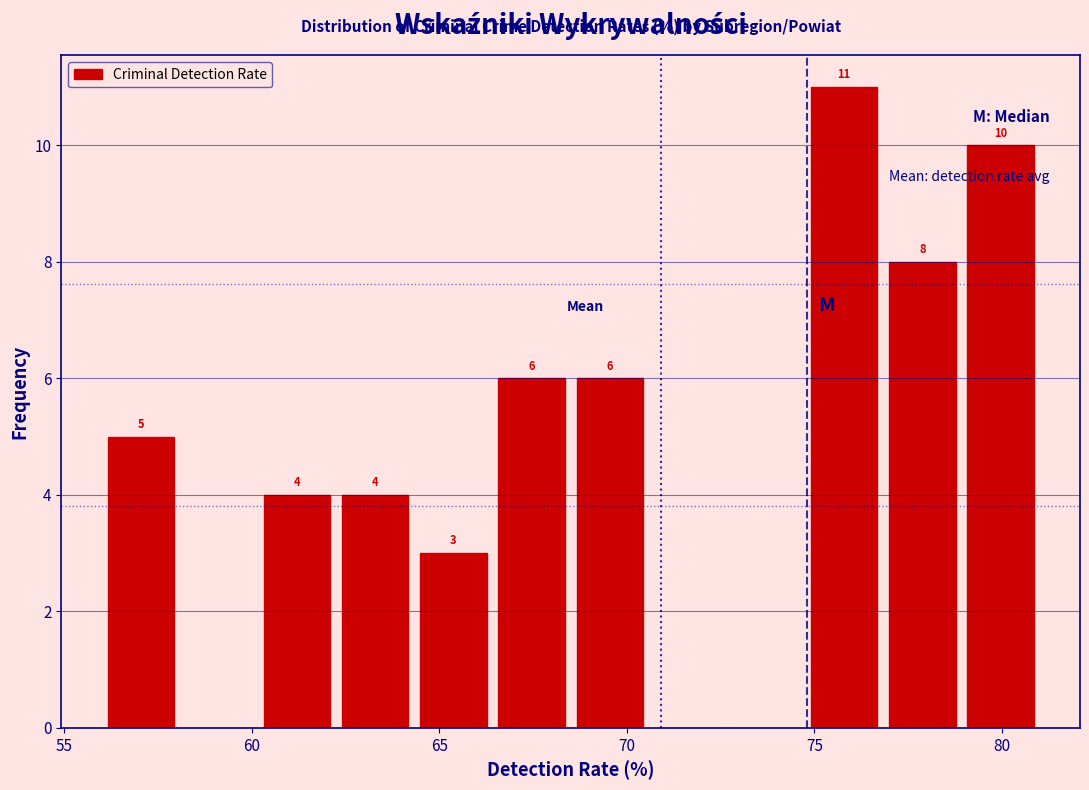

Over which range of the x-axis is the bar tallest?

75.0 to 77.0